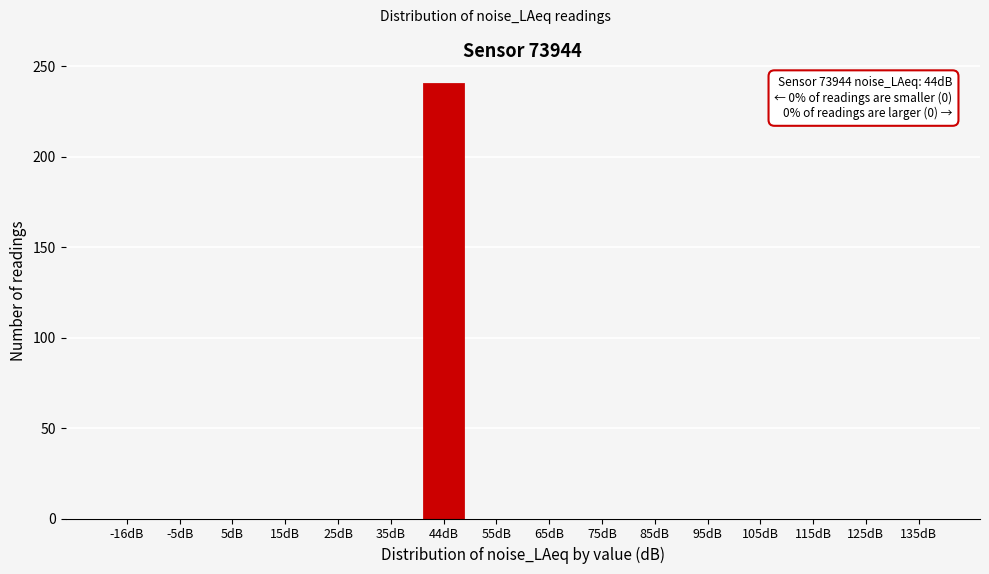

Reading left to right, list all the values displayed in this chart.

-16dB=0	-5dB=0	5dB=0	15dB=0	25dB=0	35dB=0	44dB=240	55dB=0	65dB=0	75dB=0	85dB=0	95dB=0	105dB=0	115dB=0	125dB=0	135dB=0